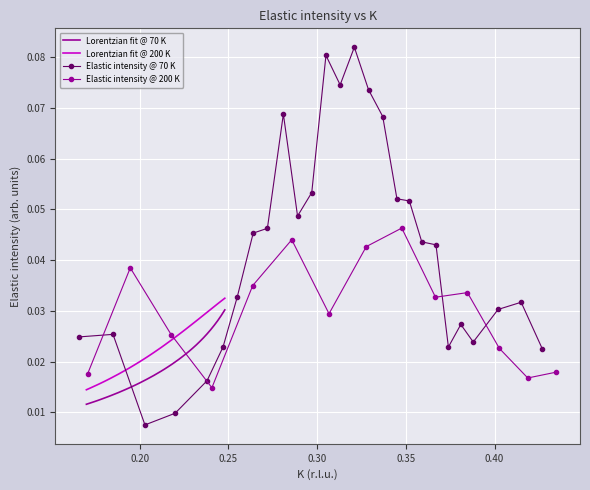

True or false: Lorentzian fit @ 200 K and Lorentzian fit @ 70 K intersect in this chart.

False